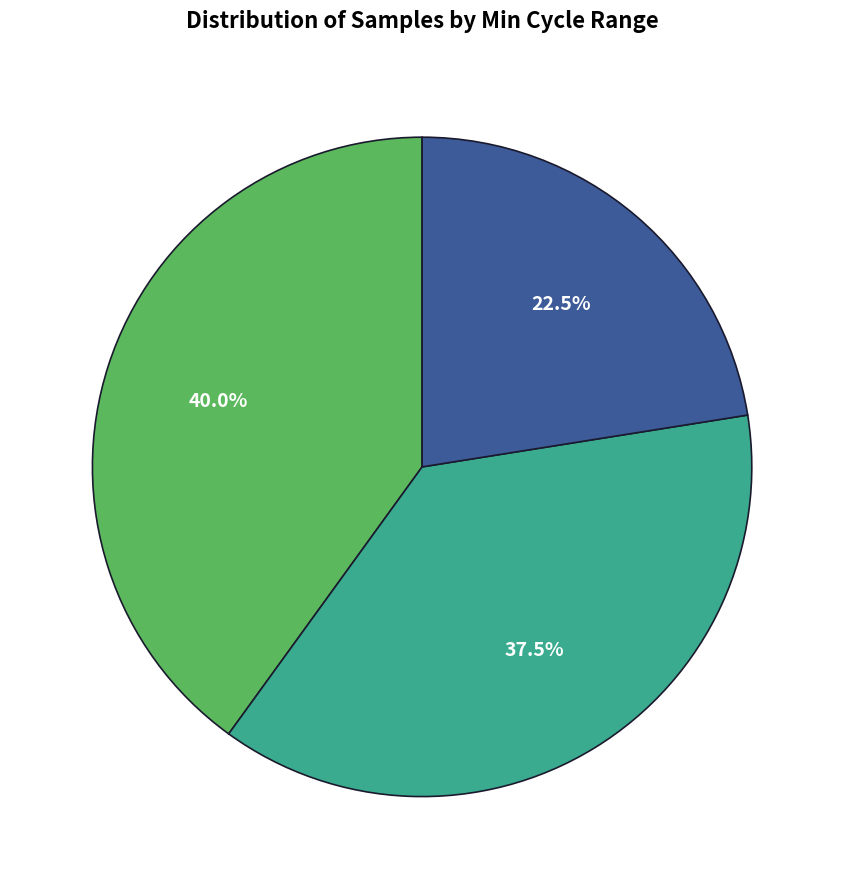

Is there a majority slice in this chart?

No